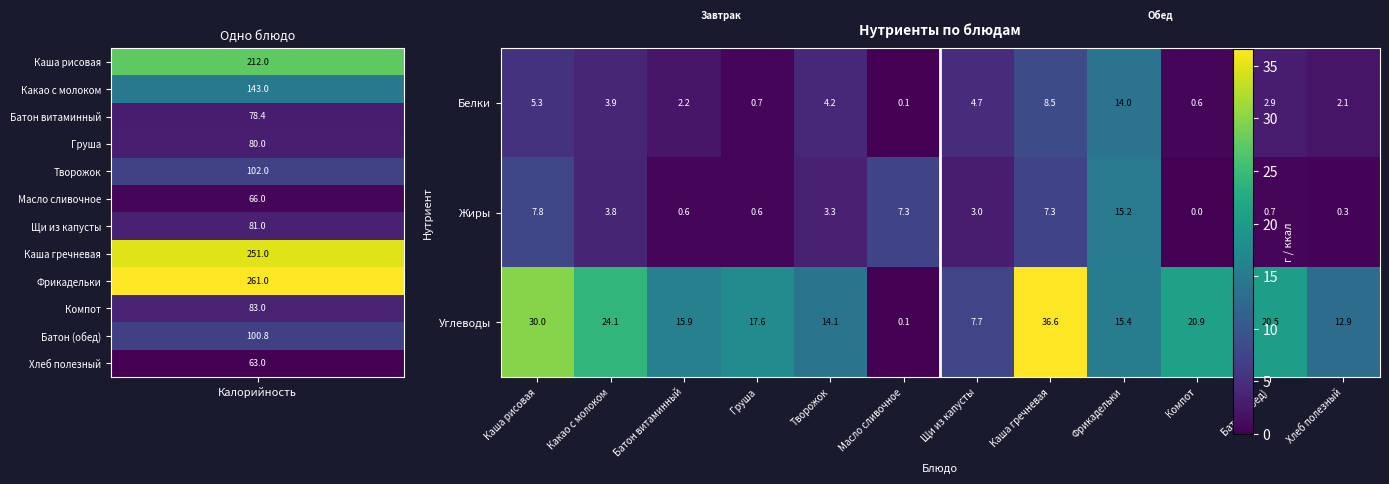

Where is Белки nearest to the value 7?

Каша гречневая